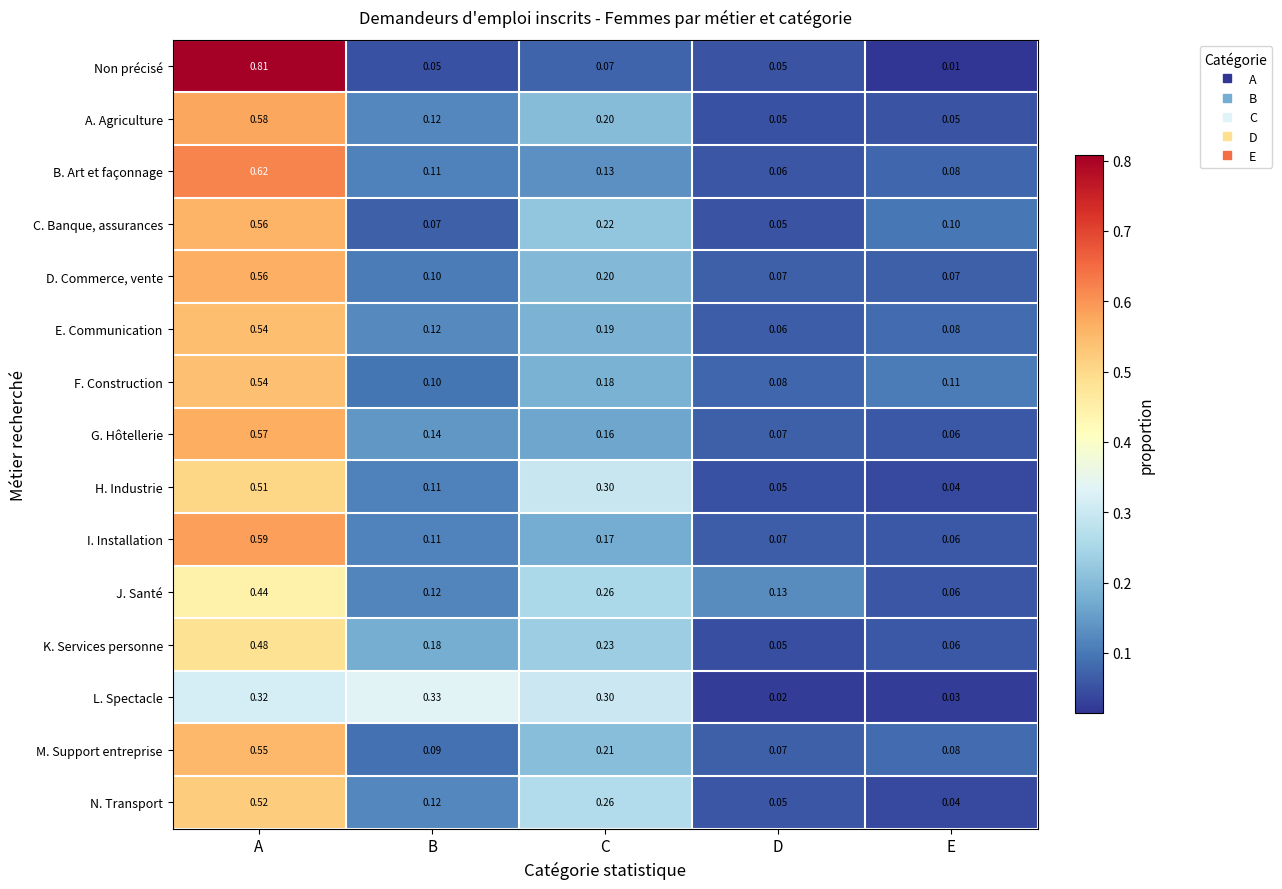

At which category is the sum across all series the highest?

A